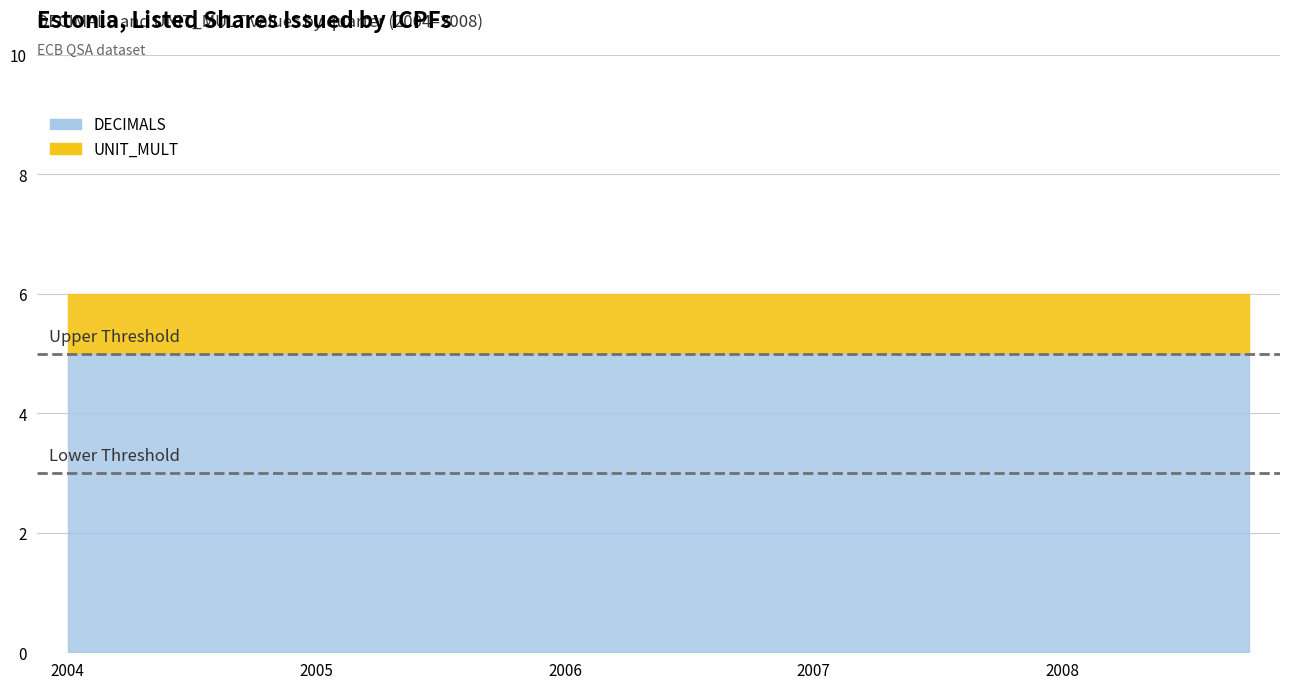

True or false: UNIT_MULT has a value of 2 at 2008-Q3.

False